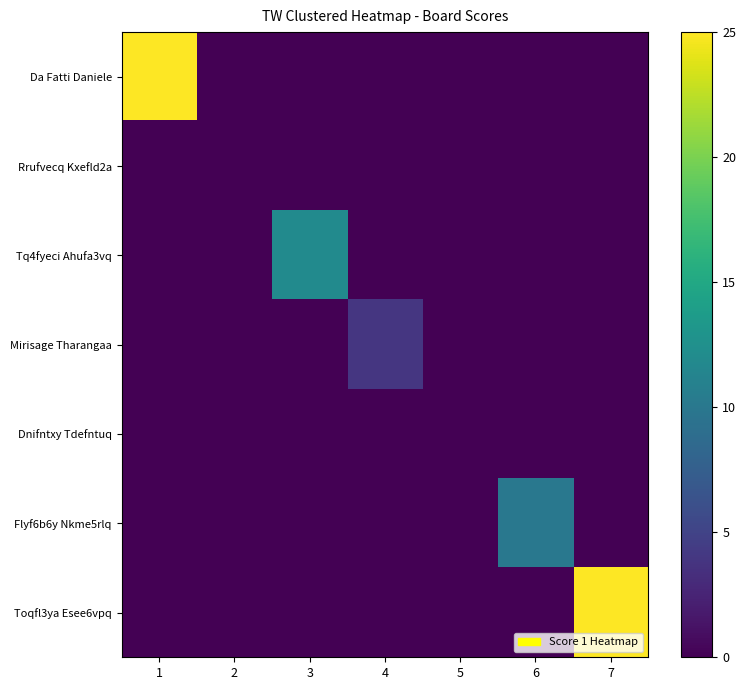

Which series changed the most between 3 and 7?

Toqfl3ya Esee6vpq